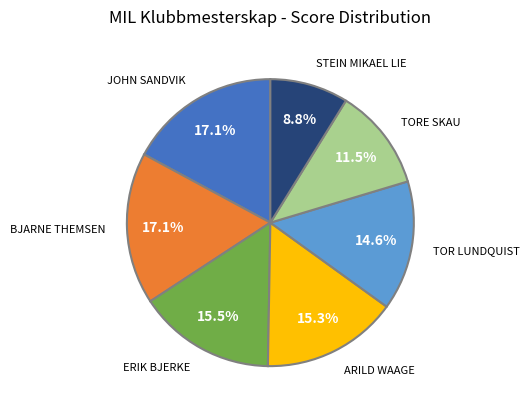

Does any single category account for the majority?

No